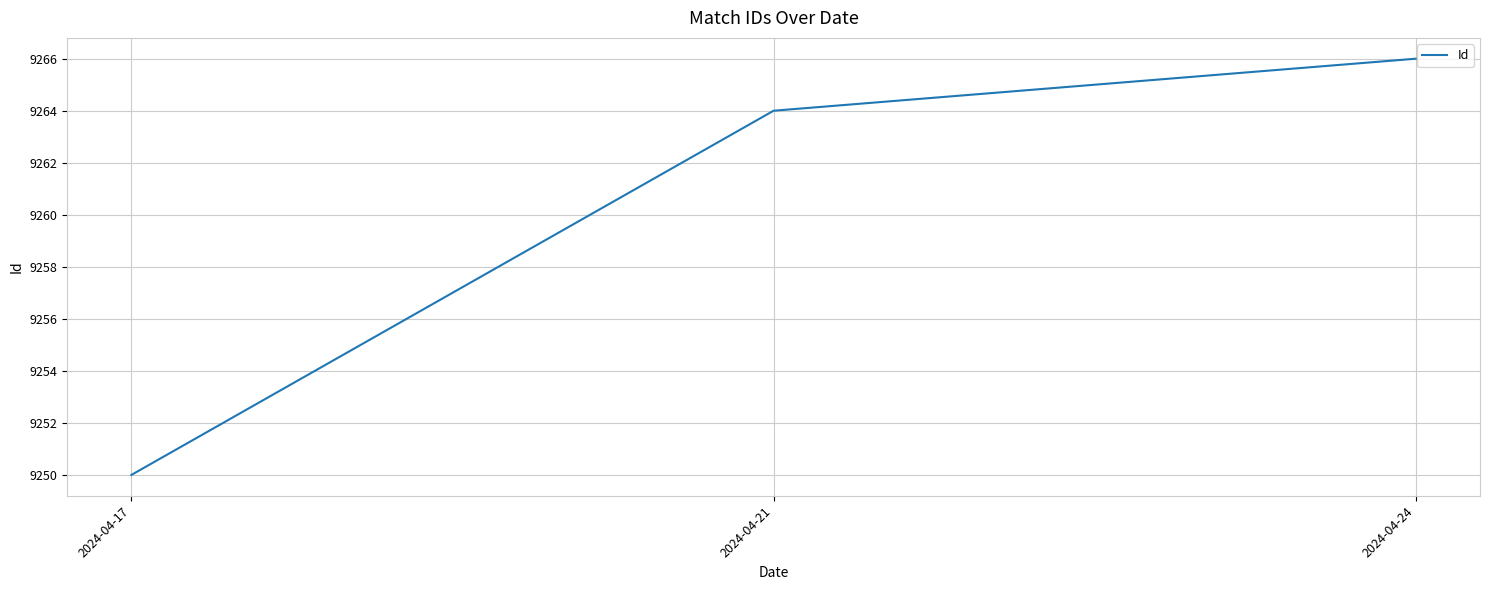

What is the smallest value displayed?

9250